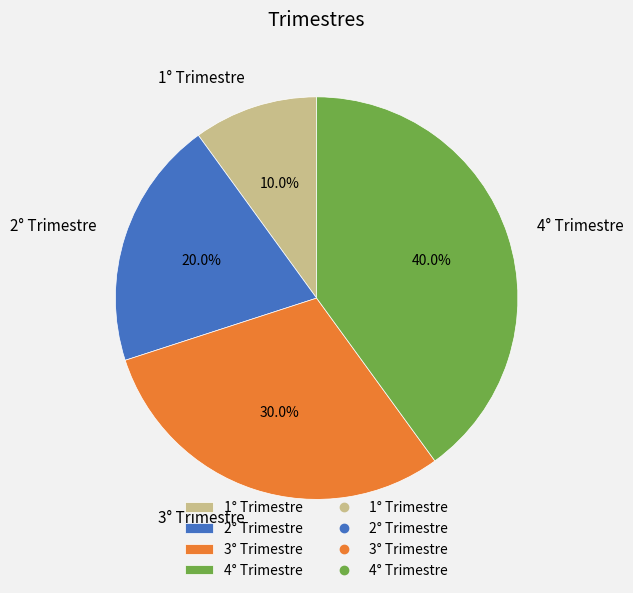

Is it true that 3° Trimestre is 42% of the pie?

False